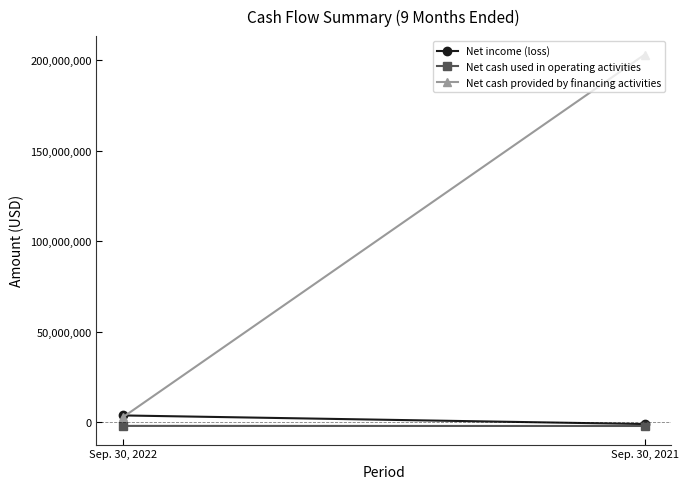

Is this an area chart (filled region under the line)?

No